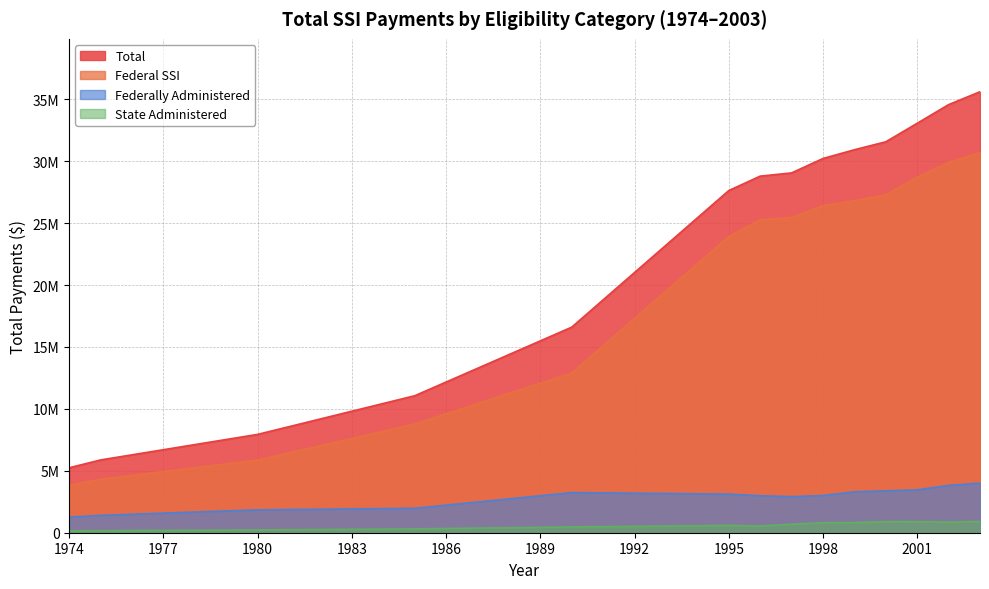

What is the greatest value displayed?

35604829